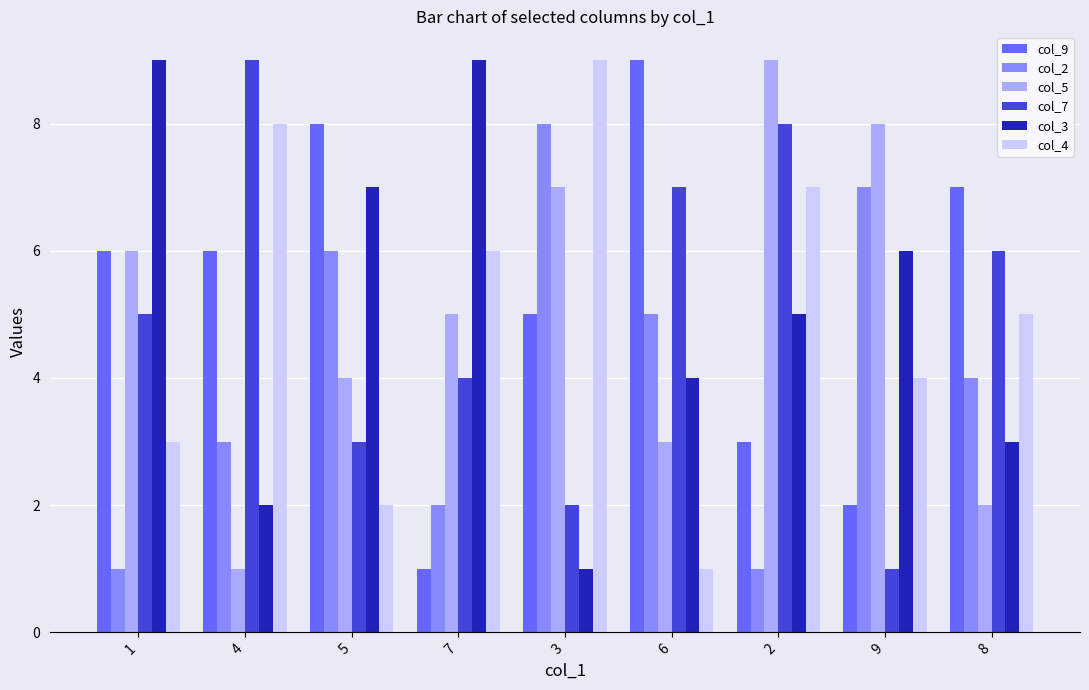

True or false: col_2 has a value of 8 at 3.

True